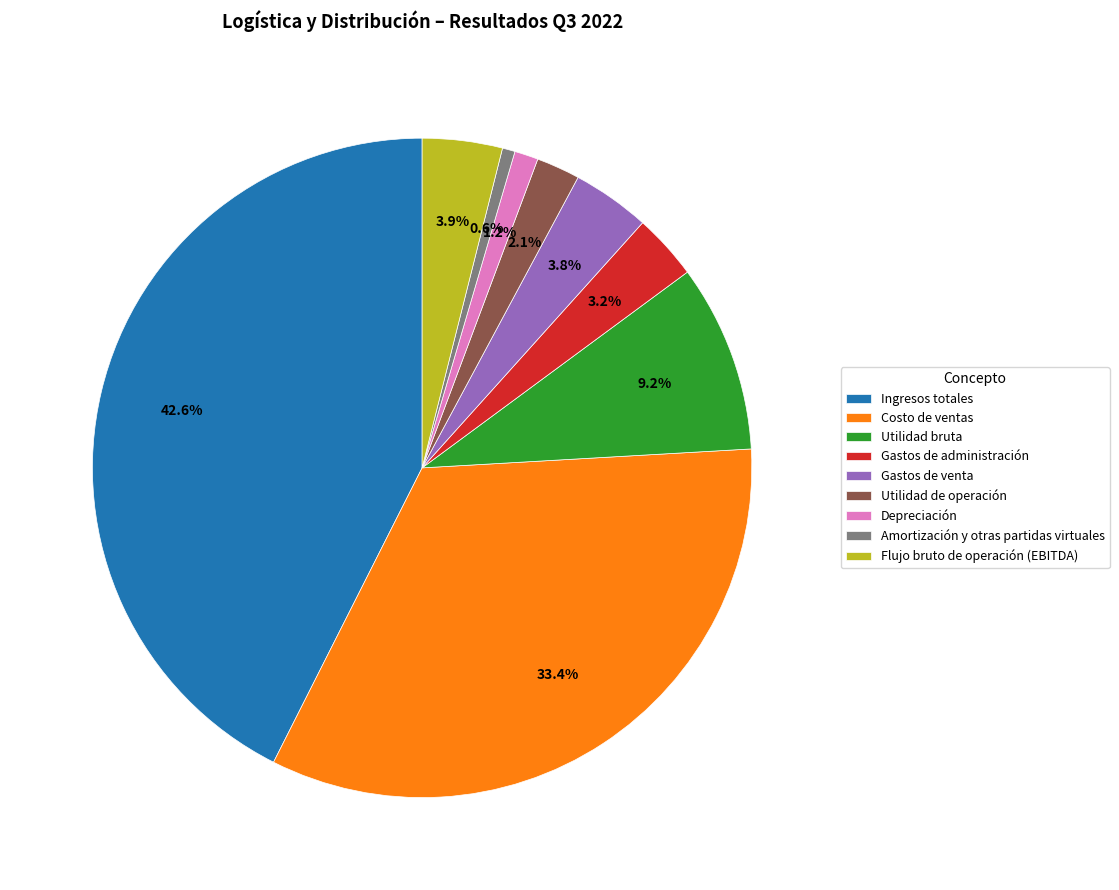

Does any single category account for the majority?

No